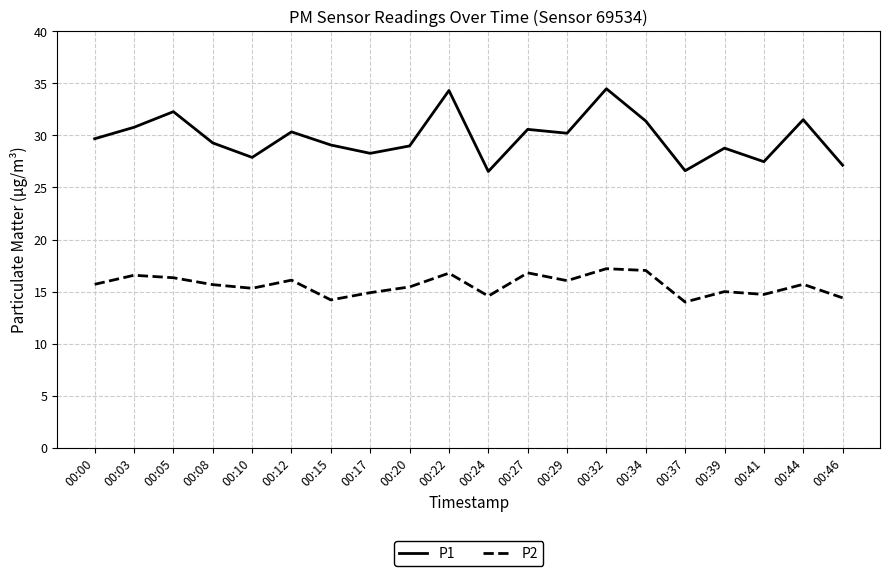

Where is the first local minimum for P1?

00:10